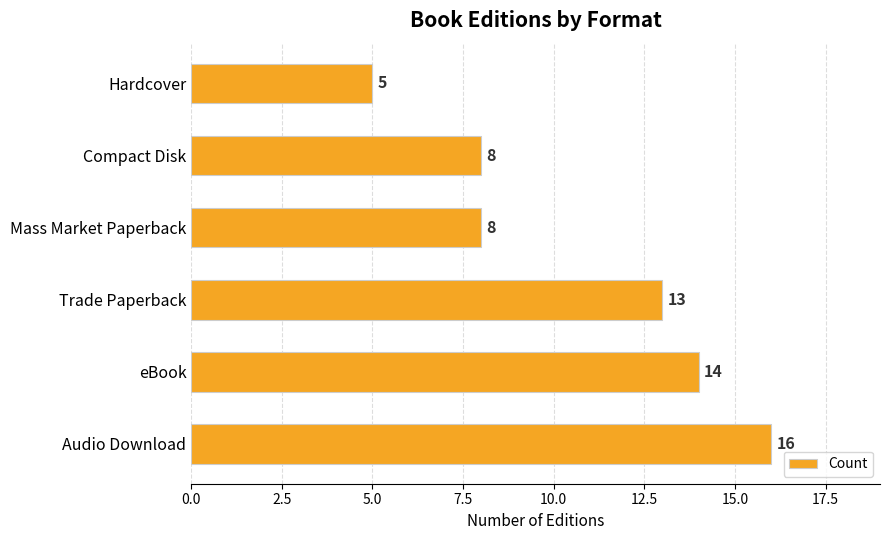

What is the difference between the values at Compact Disk and eBook?

6